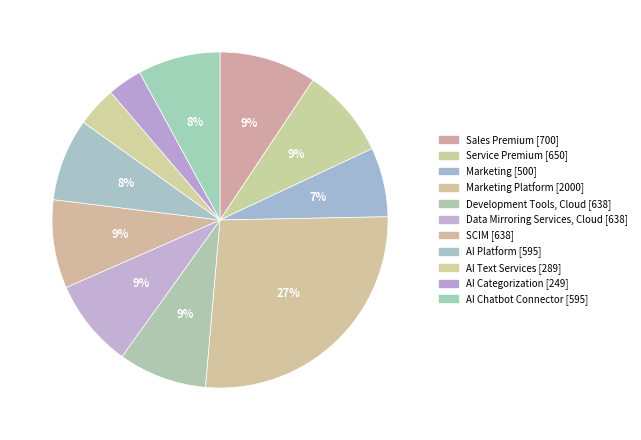

To the nearest percent, what is the average slice percentage?

9%